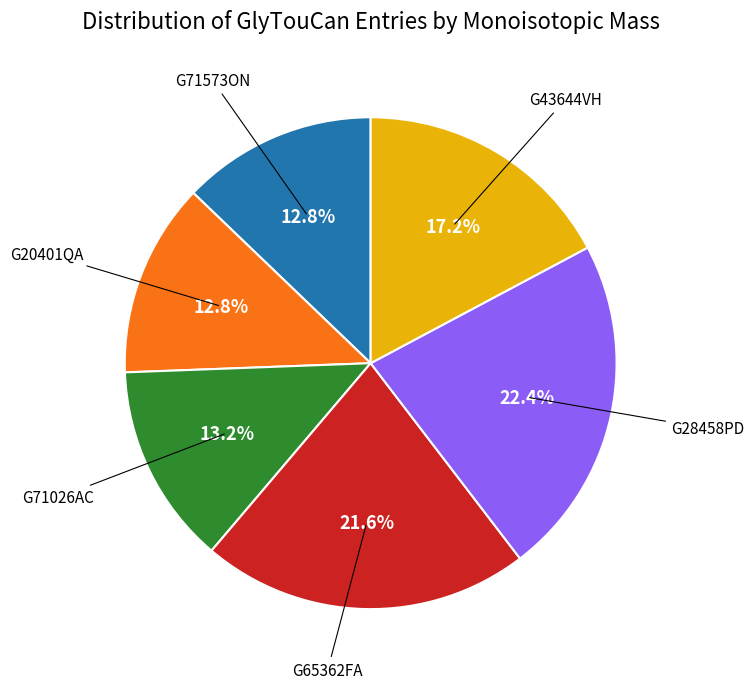

Is there any slice that represents more than half of the pie?

No